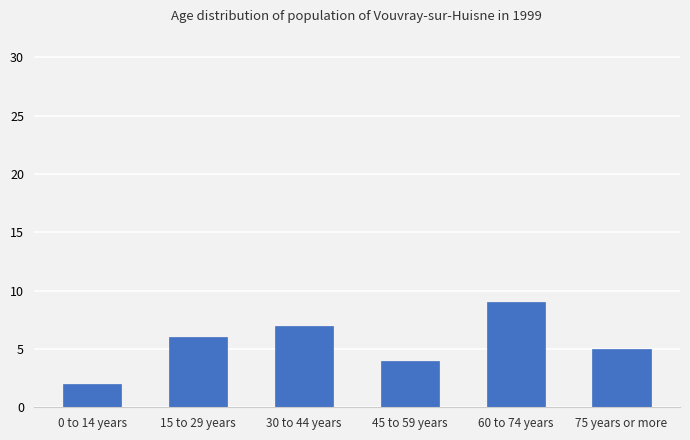

What value does the data have at 30 to 44 years?

7